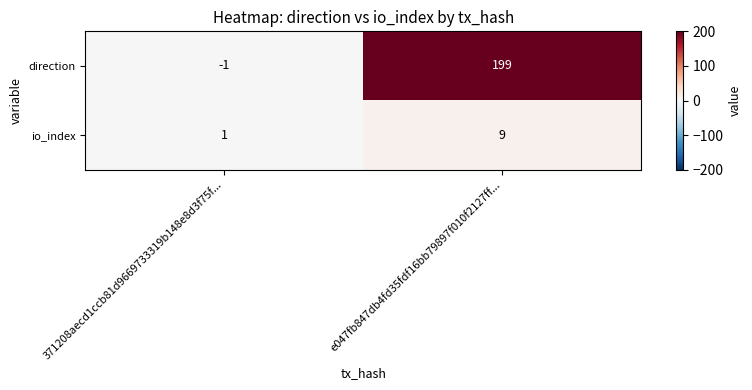

Reading left to right, transcribe all the data shown in this chart.

direction: 371208aecd1ccb81d9669733319b148e8d3f75f...=-1	e047fb847db4fd35fdf16bb79897f010f2127ff...=199
io_index: 371208aecd1ccb81d9669733319b148e8d3f75f...=1	e047fb847db4fd35fdf16bb79897f010f2127ff...=9